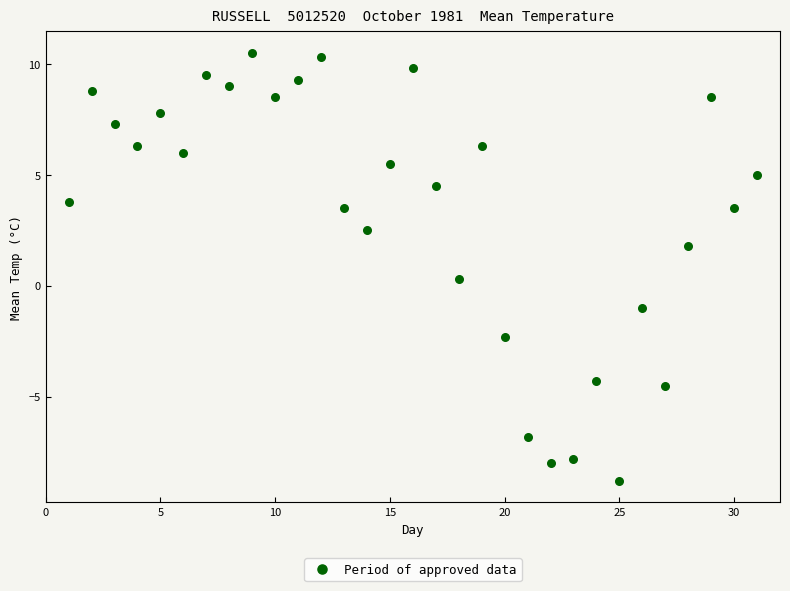

What is the range of Y values (max minus min)?

19.3